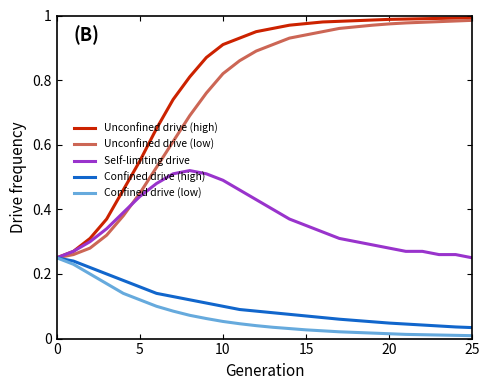

What are all the series names shown in the legend?

Unconfined drive (high), Unconfined drive (low), Self-limiting drive, Confined drive (high), Confined drive (low)